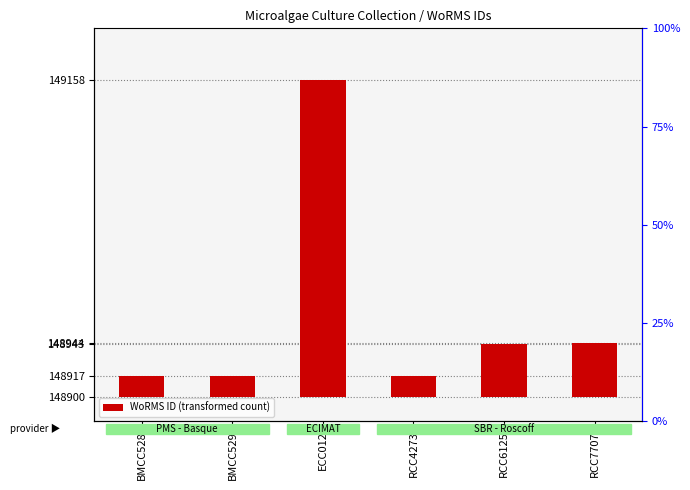

Between ECC012 and BMCC528, which is larger?

ECC012